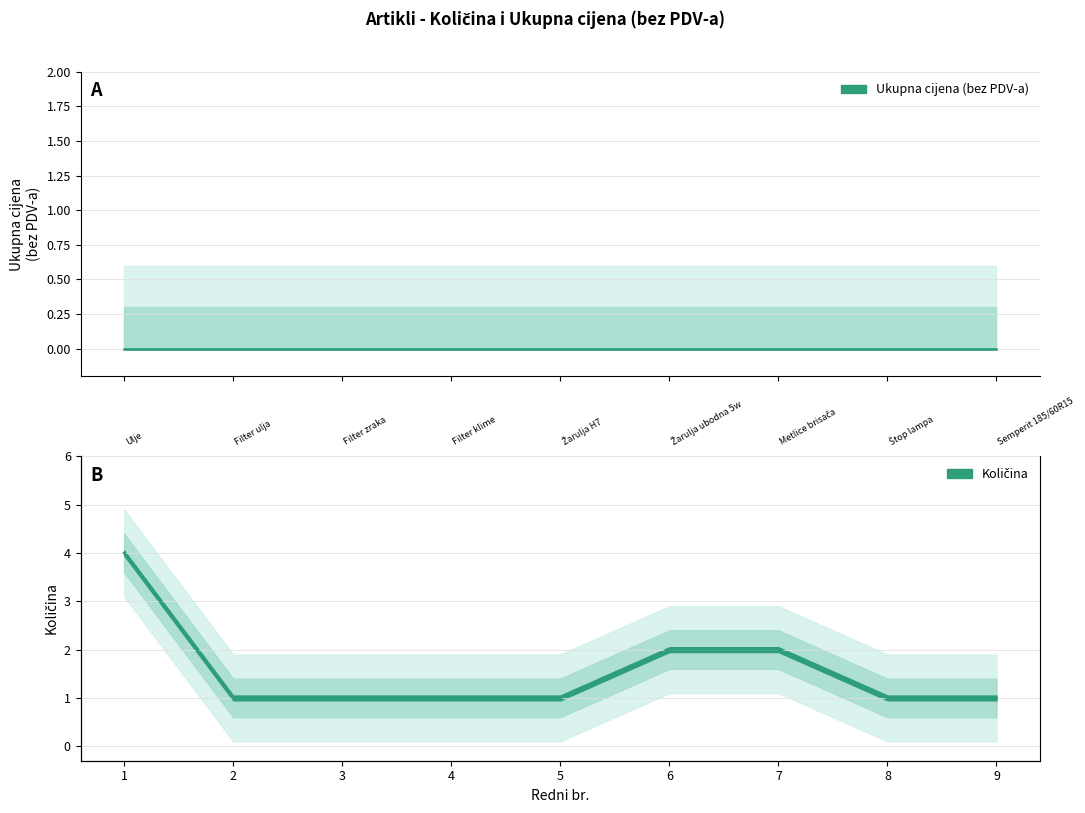

What is the value of the 6th point from the left?

2